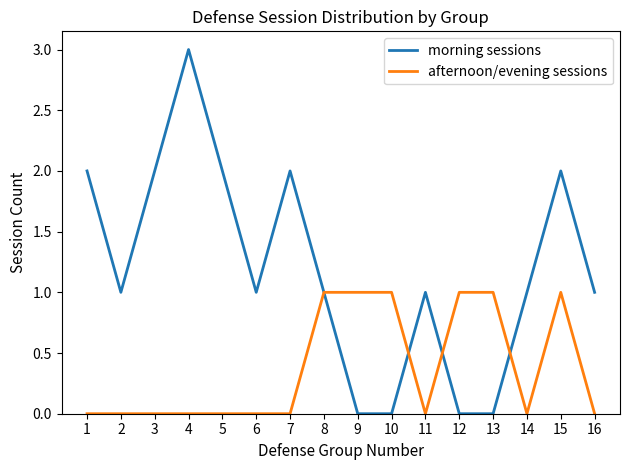

Is the value of afternoon/evening sessions at 7 greater than the value of morning sessions at 11?

No